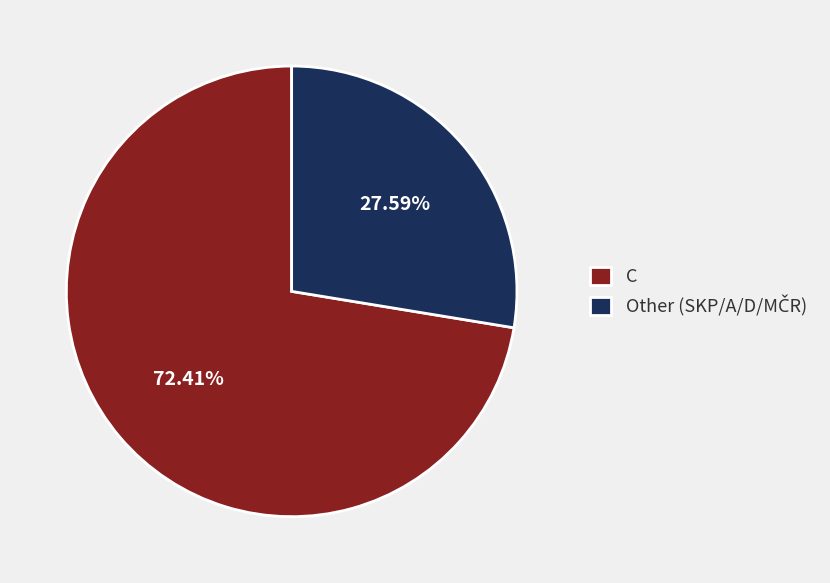

What is the largest slice in the pie chart?

C